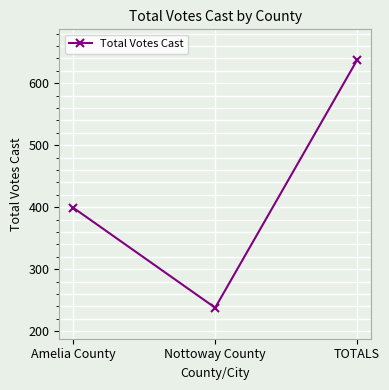

Which has a higher value, Amelia County or Nottoway County?

Amelia County